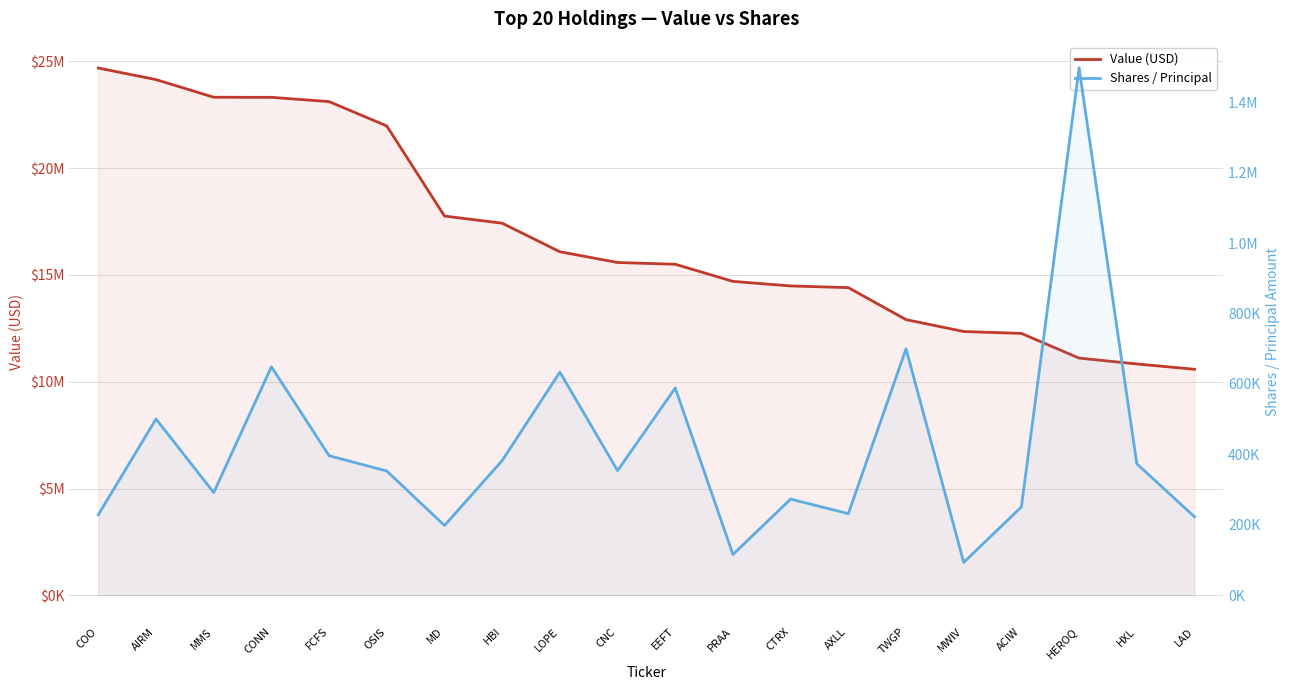

What is the average value of the Shares / Principal series?

416692